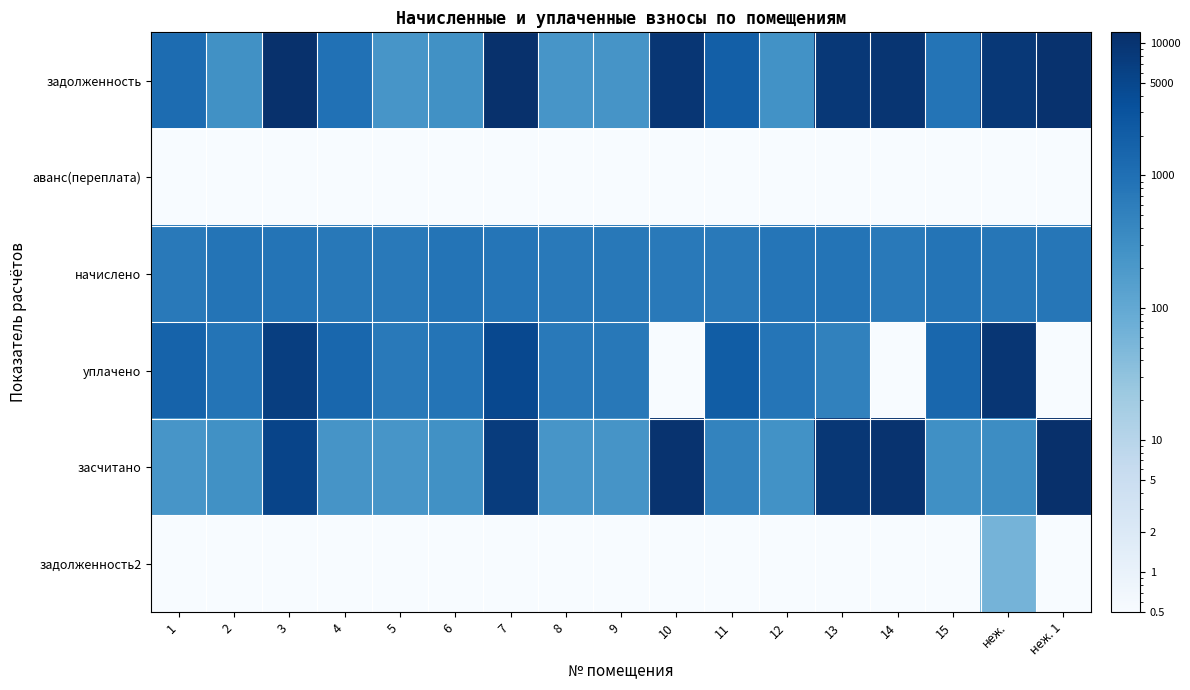

At 6, list the series in order from smallest to largest.

аванс(переплата), задолженность2, задолженность, засчитано, начислено, уплачено